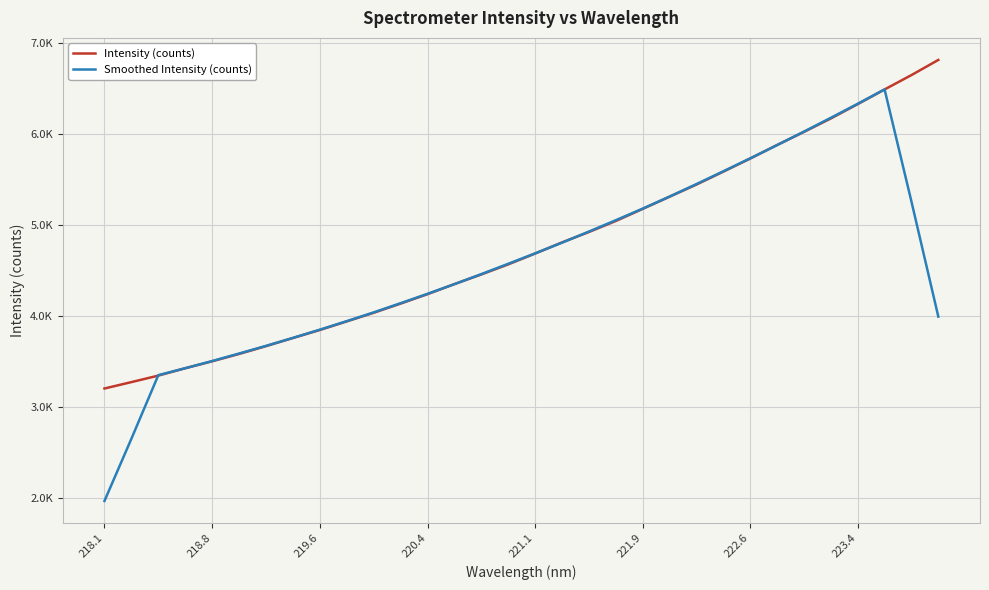

At how many categories does at least one series exceed 4483?

17